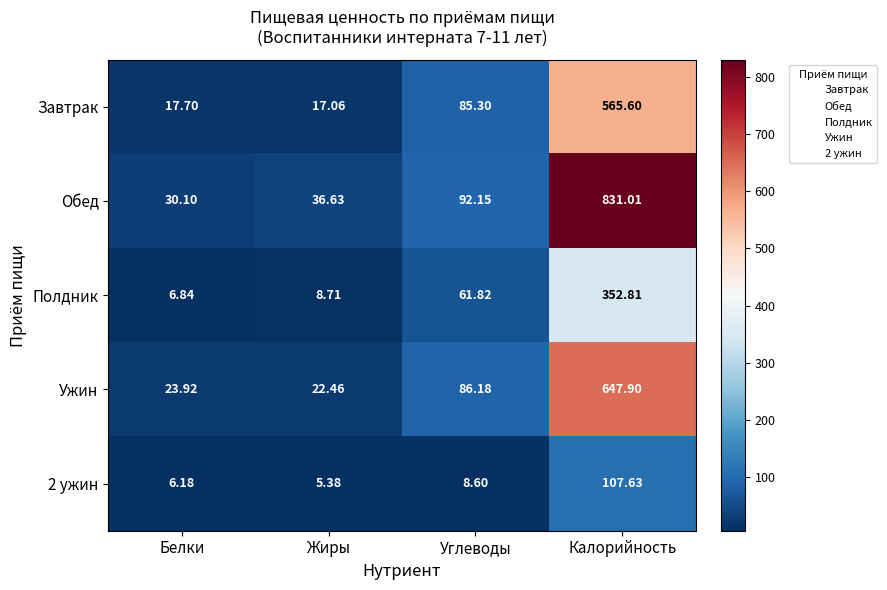

At which label does Полдник reach its minimum?

Белки